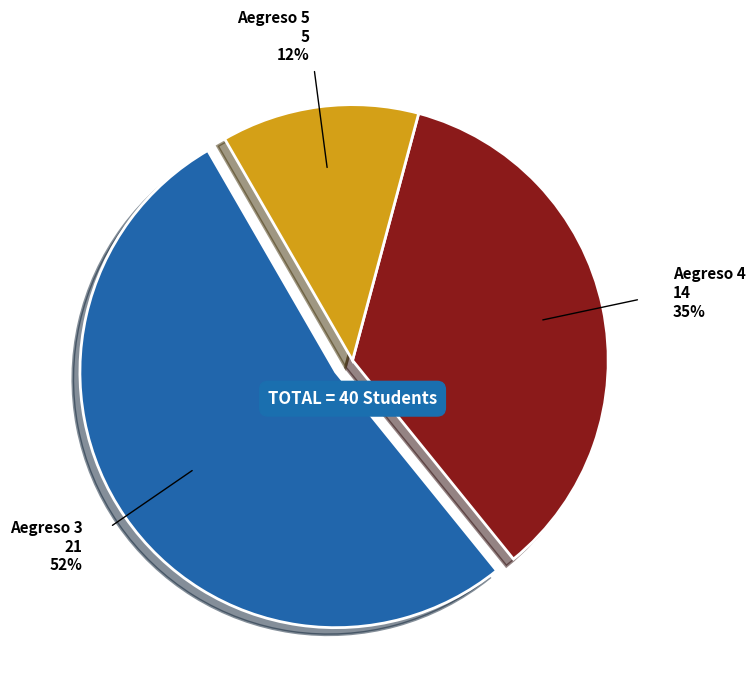

Count the number of slices in the pie.

3